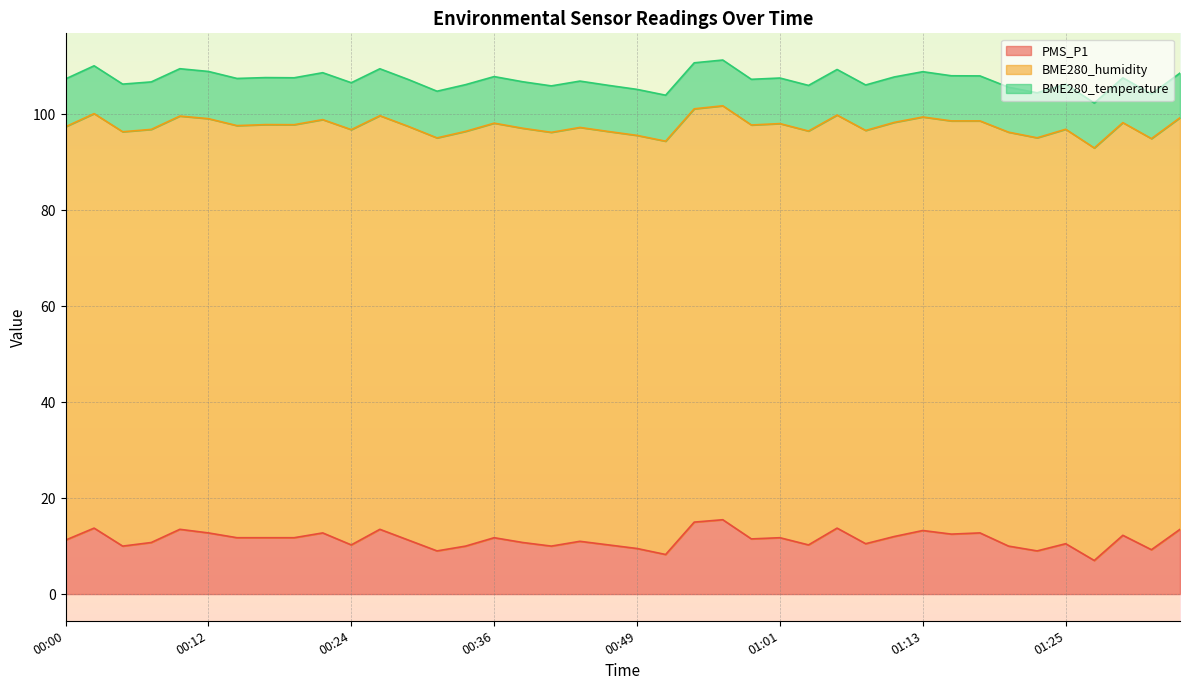

True or false: BME280_humidity and PMS_P1 cross at least once.

False